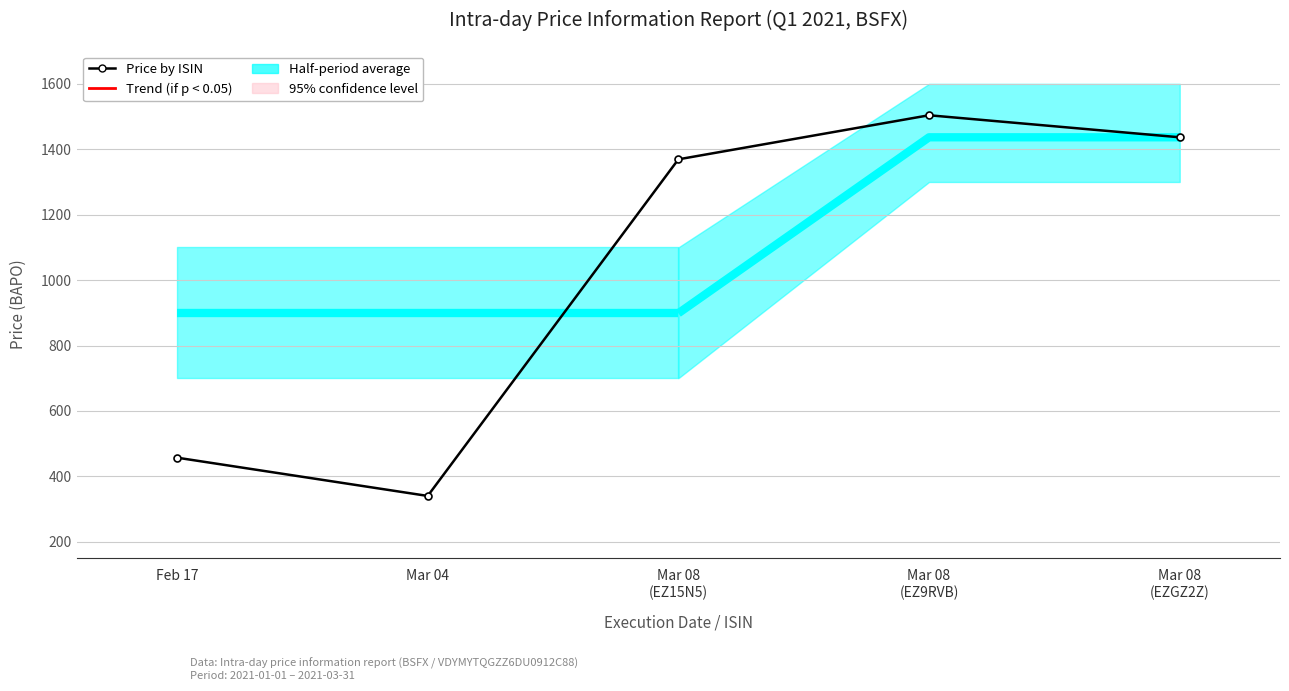

True or false: there are more than 0 points higher than both neighbors.

True